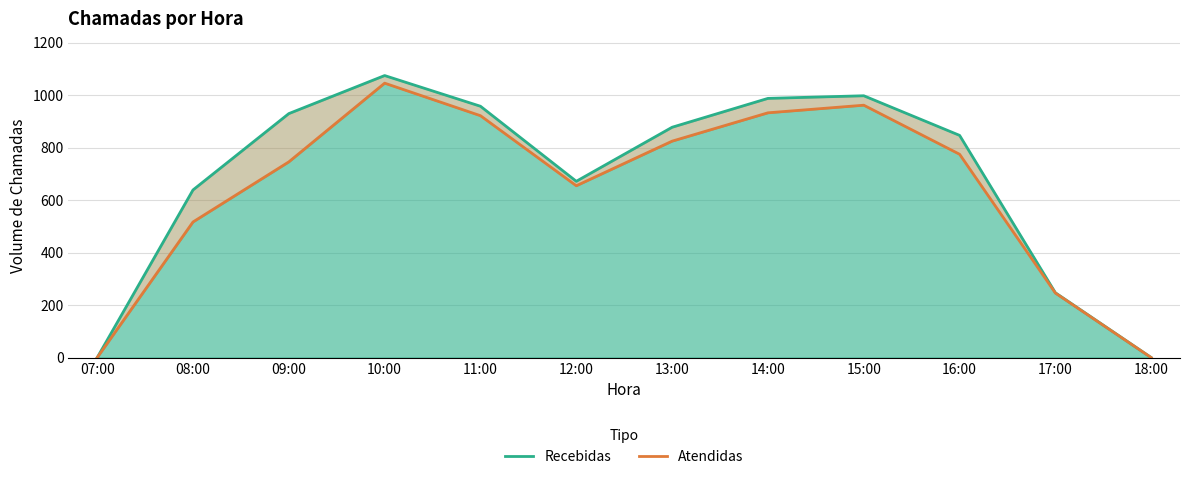

What is the difference between the maximum and second lowest values in the Atendidas series?

1046